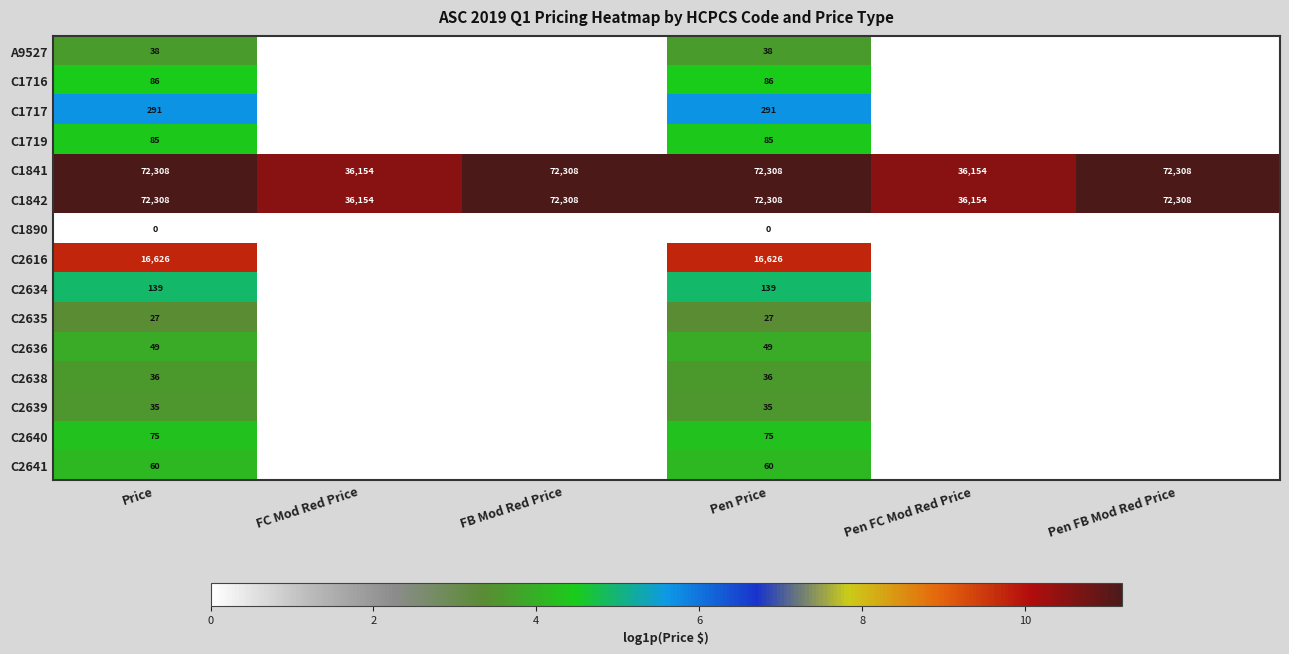

True or false: C2639 has a value of 62 at Price.

False